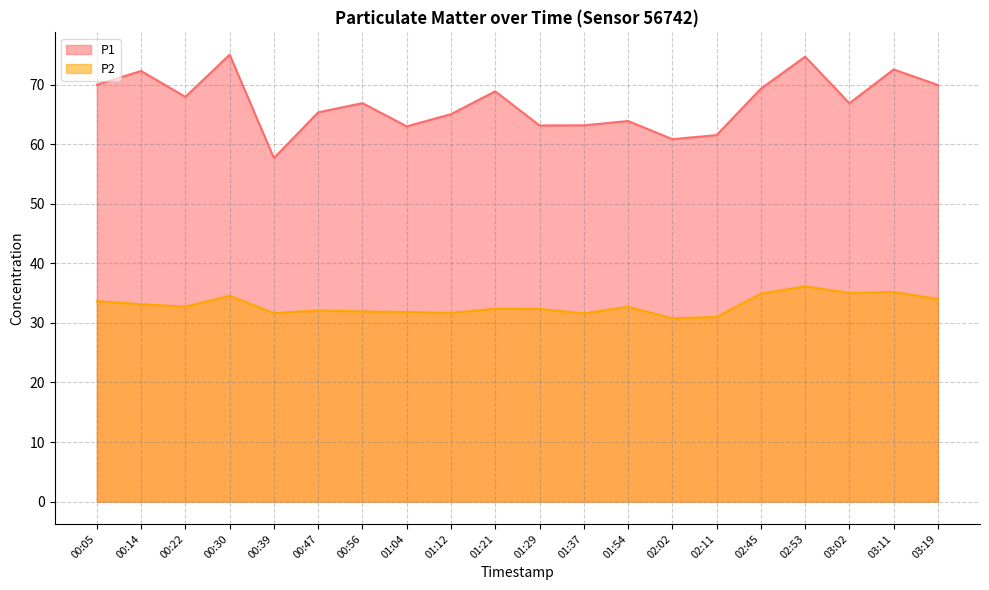

What is the difference between the highest and lowest values at 01:12?

33.4